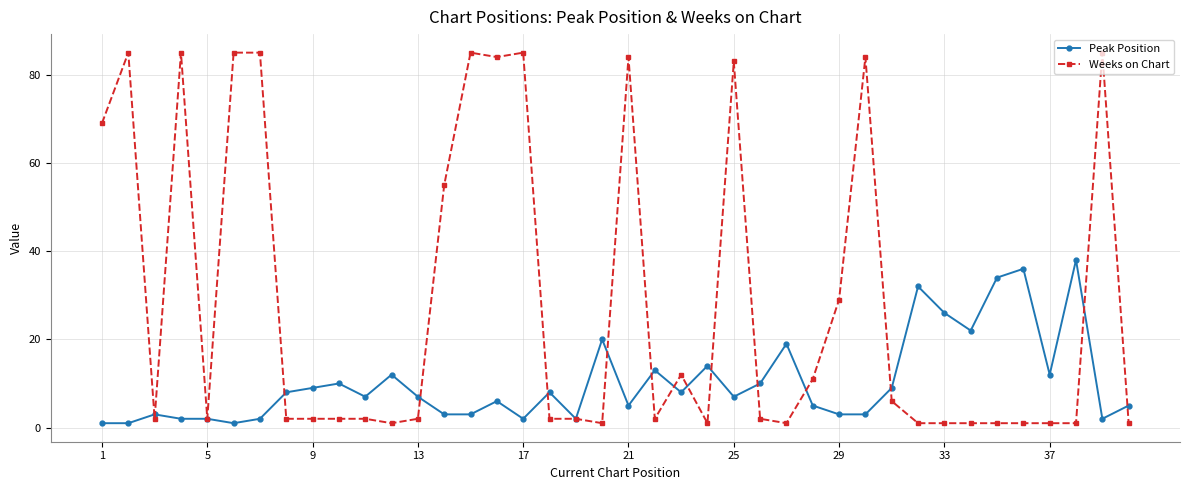

What is the value of the Weeks on Chart point at the 21st from the left?

84